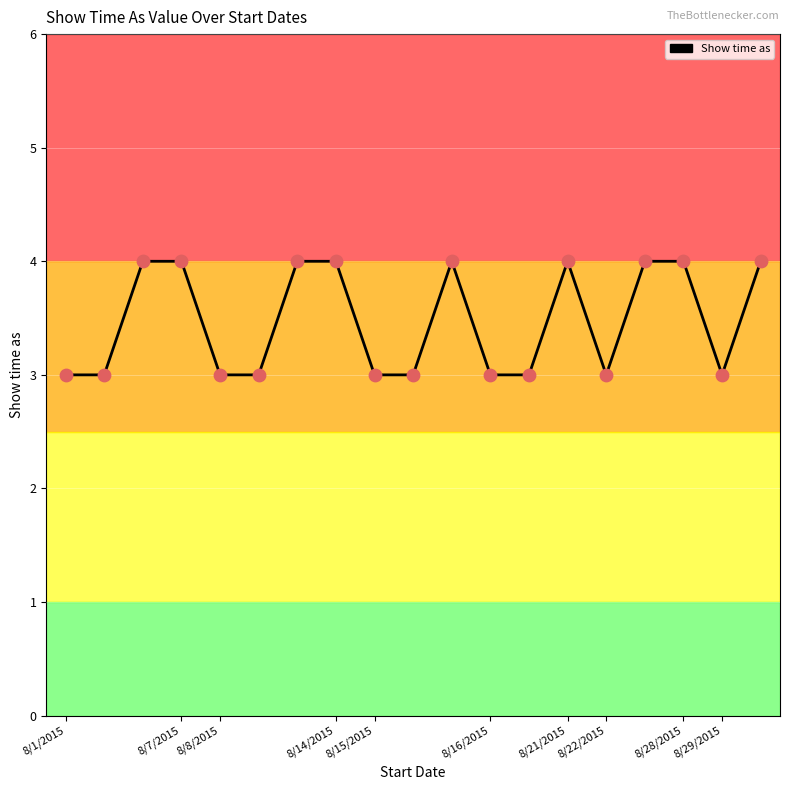

What is the minimum value shown in the chart?

3